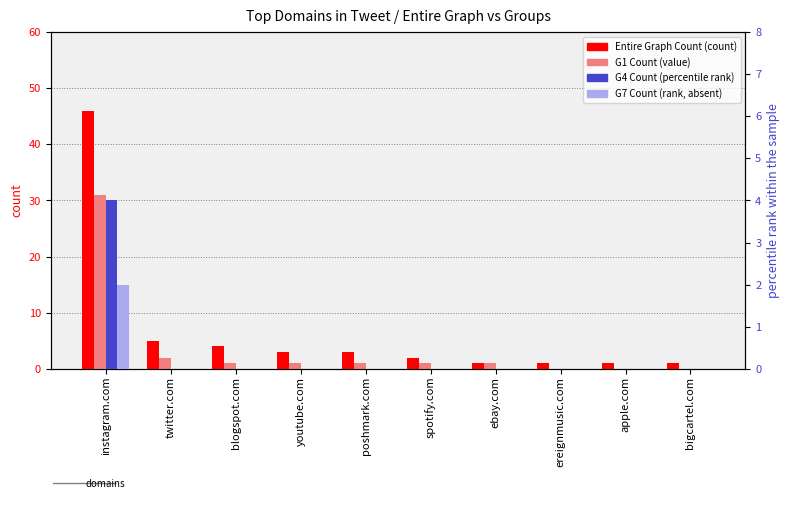

At which category is the sum across all series the highest?

instagram.com